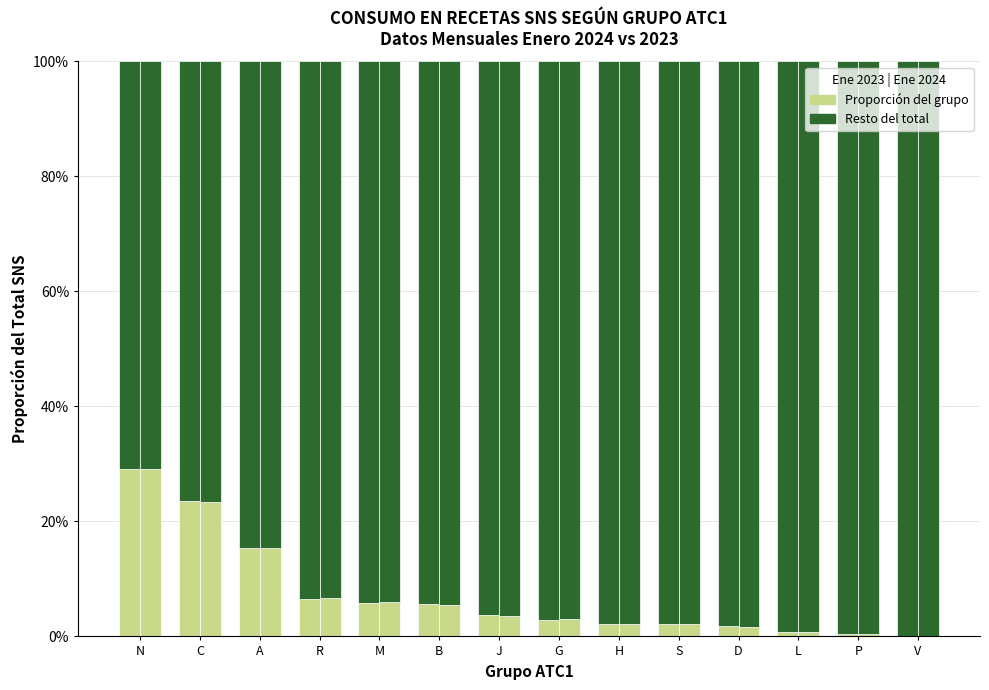

Count the number of categories in the chart.

14